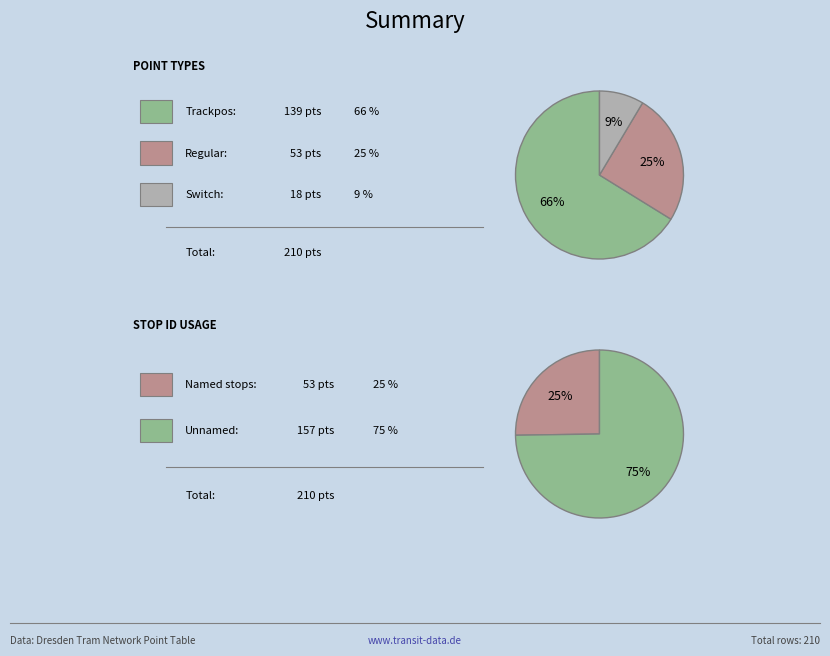

What is the total percentage of Switch (red) and Trackpos (blue)?

74.8%